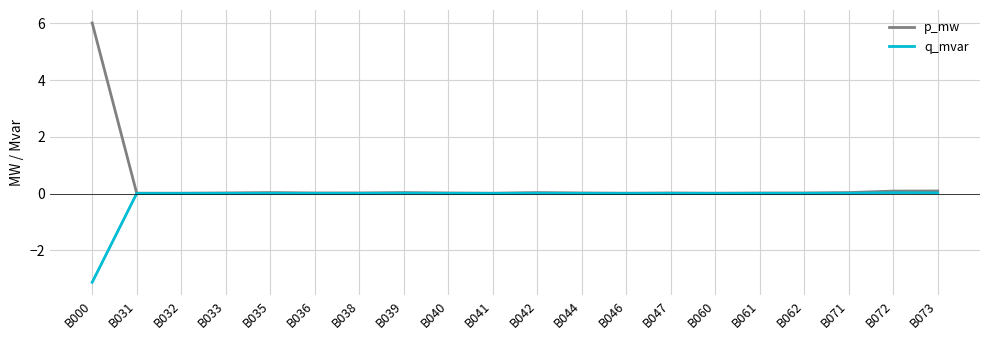

Which series has the largest total across all categories?

p_mw